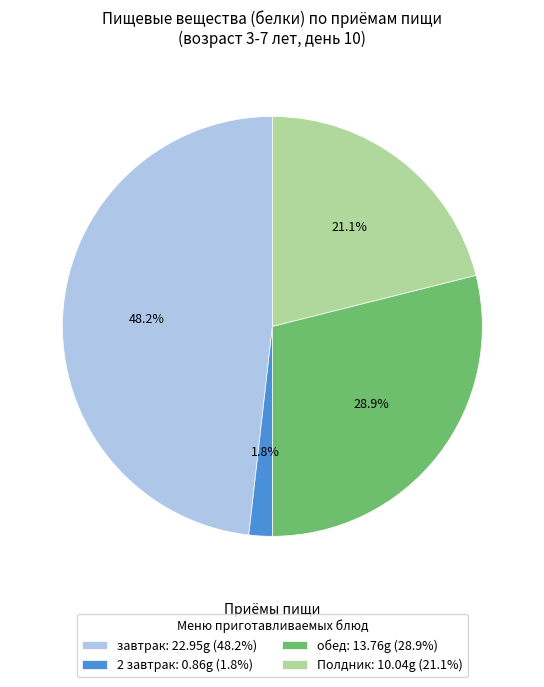

Is the sum of Полдник and завтрак greater than half?

Yes